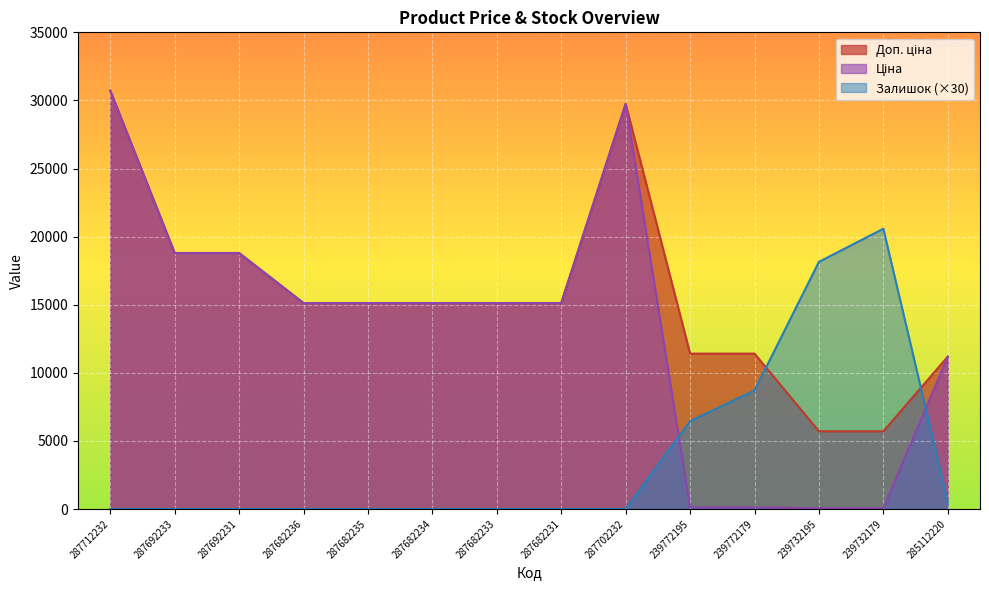

Where is the first local maximum for Ціна?

287702232